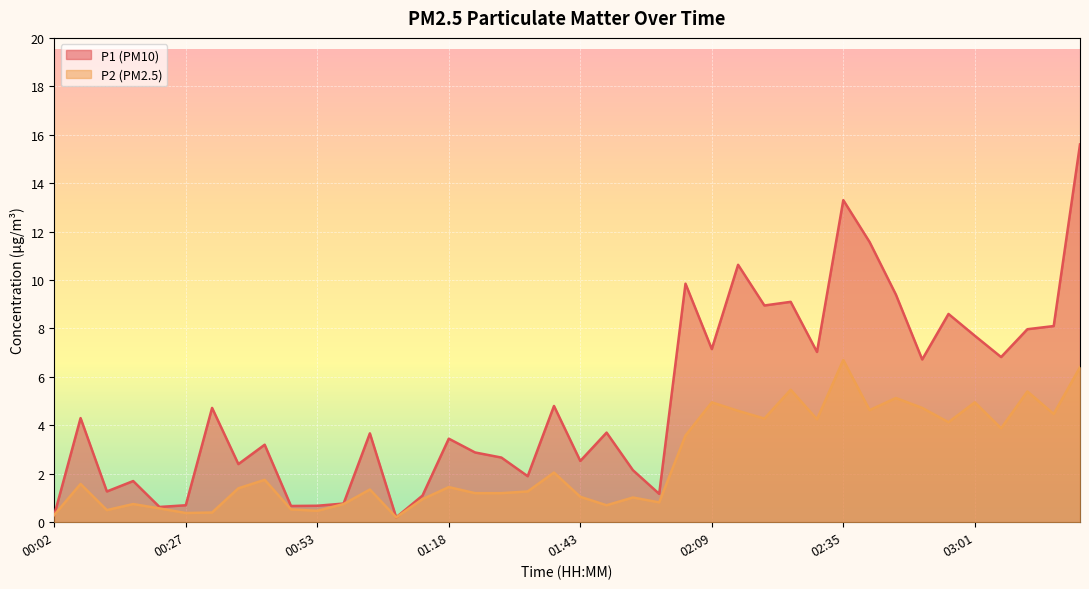

What is the value of the P1 point at the 2nd from the left?

4.3